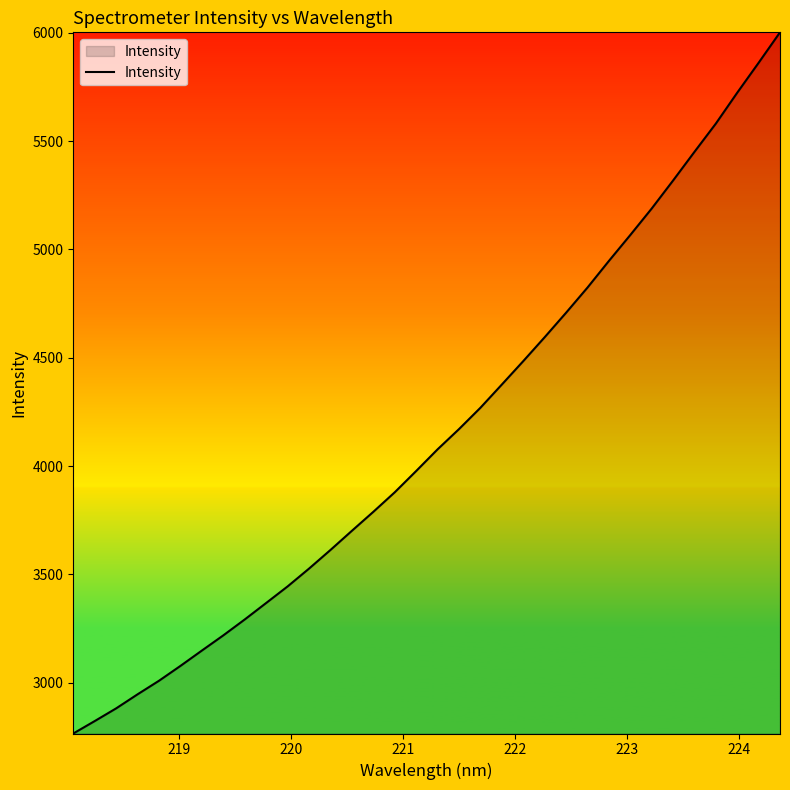

What is the smallest value displayed?

2766.0